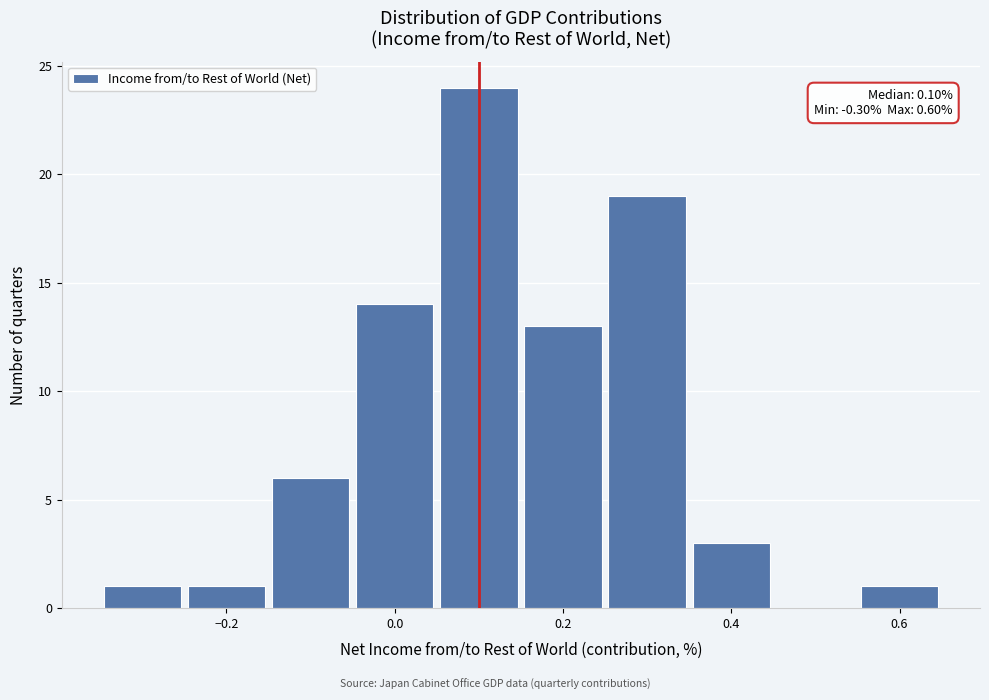

Over which range of the x-axis is the bar tallest?

0.05 to 0.15